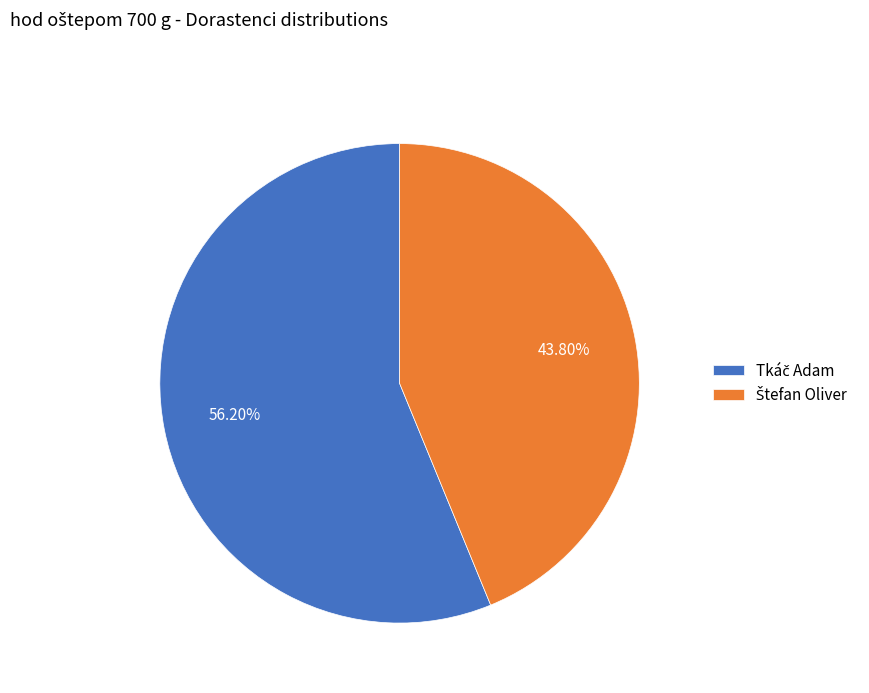

Is there a majority slice in this chart?

Yes